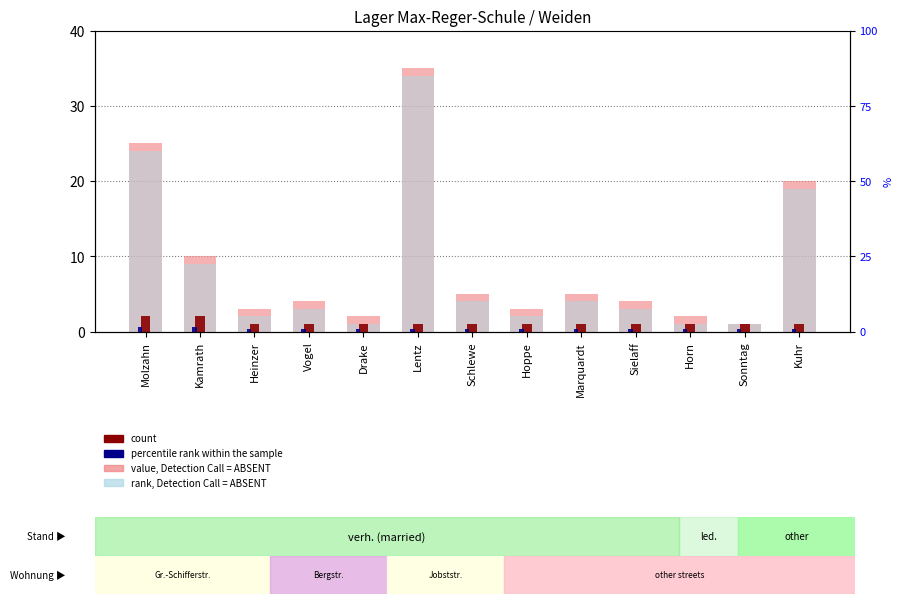

Reading right to left, extract all data points from this chart.

value, Detection Call = ABSENT: 20.0	1.0	2.0	4.0	5.0	3.0	5.0	35.0	2.0	4.0	3.0	10.0	25.0
rank, Detection Call = ABSENT: 19.0	1.0	1.0	3.0	4.0	2.0	4.0	34.0	1.0	3.0	2.0	9.0	24.0
count: 1.0	1.0	1.0	1.0	1.0	1.0	1.0	1.0	1.0	1.0	1.0	2.0	2.0
percentile rank within the sample: 0.3	0.3	0.3	0.3	0.3	0.3	0.3	0.3	0.3	0.3	0.3	0.6	0.6